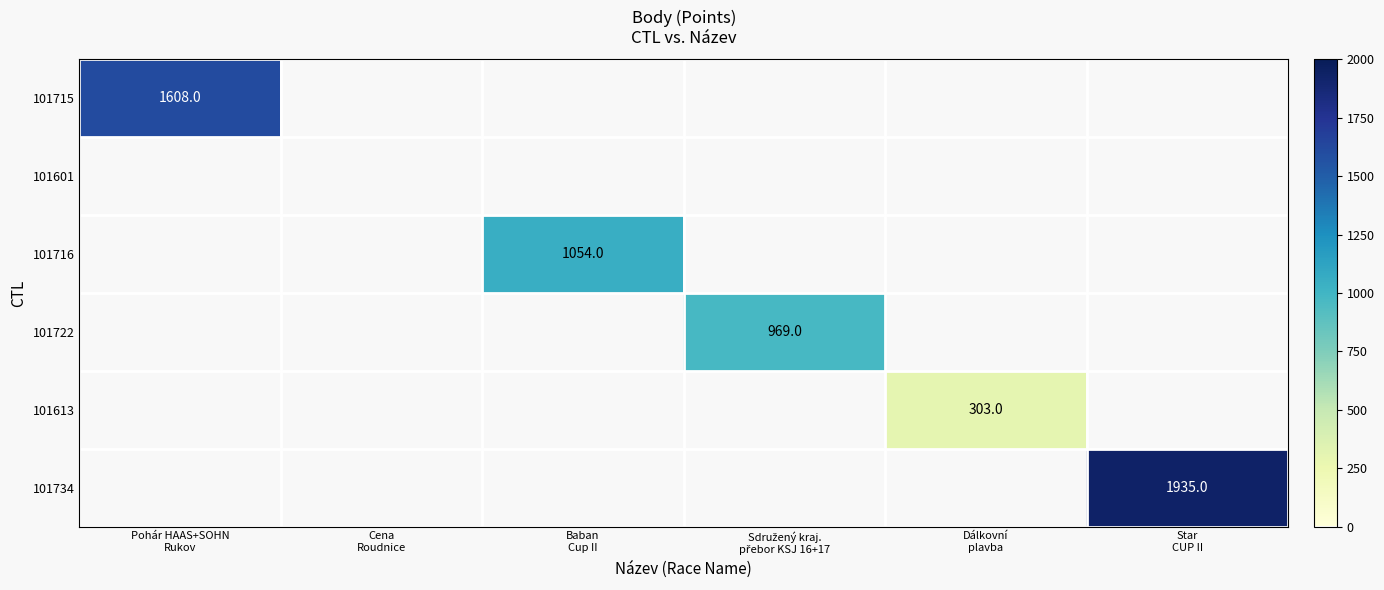

What is the greatest value displayed?

1935.0